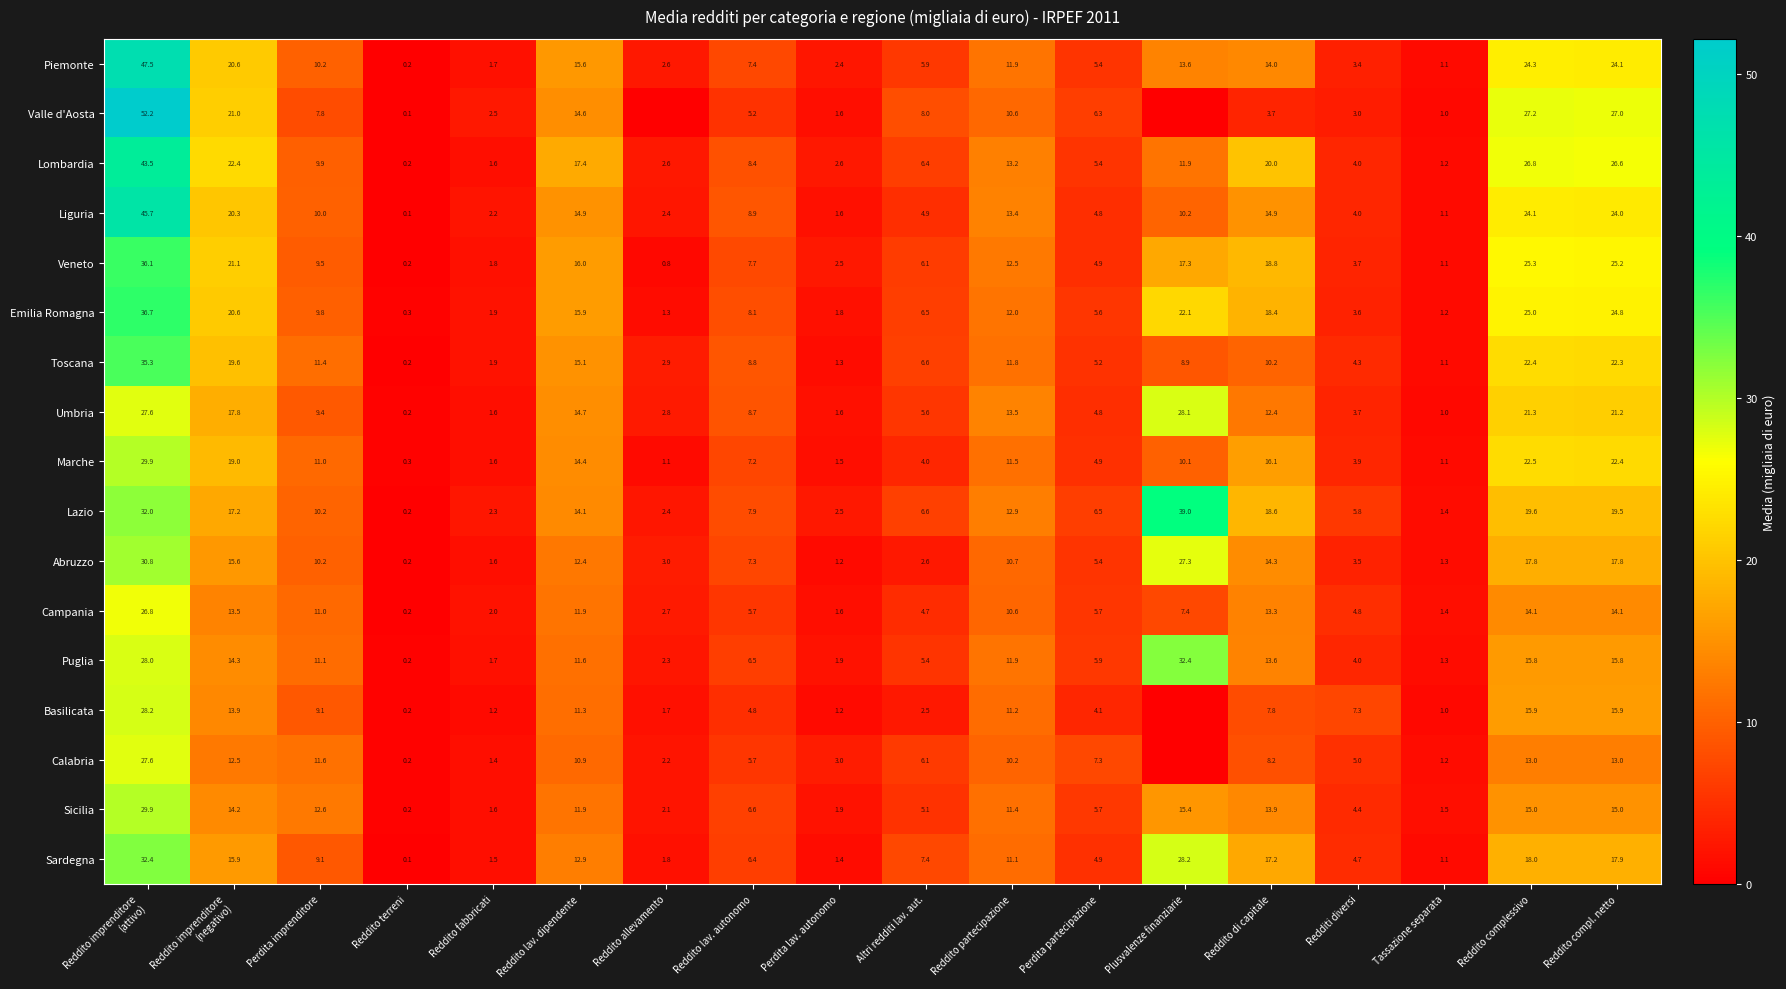

At which label is Veneto closest to 18?

Plusvalenze finanziarie